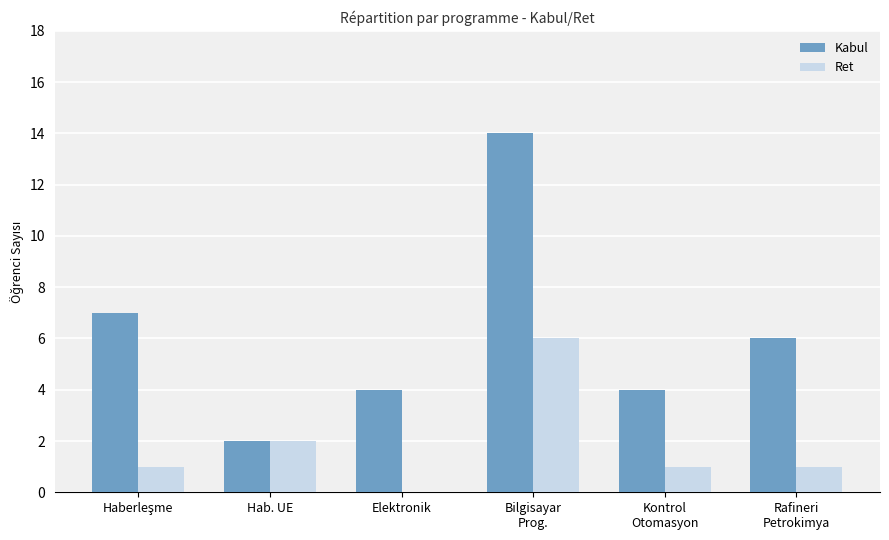

What is the sum of all Ret values?

11